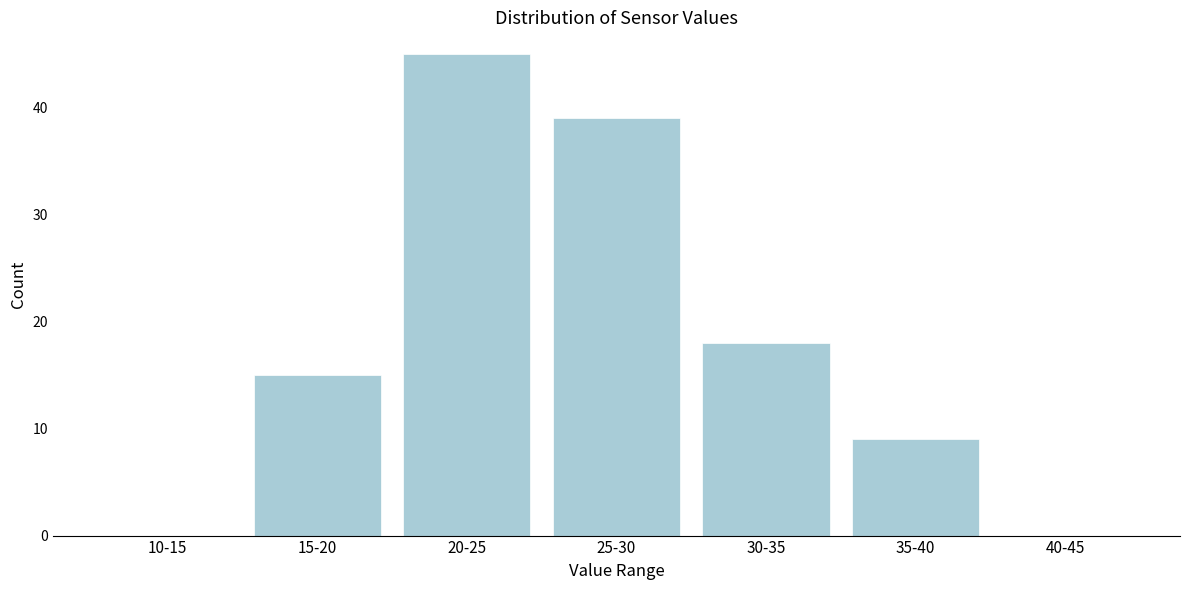

Reading left to right, what are all the values shown in this chart?

10-15=0	15-20=15	20-25=45	25-30=39	30-35=18	35-40=9	40-45=0